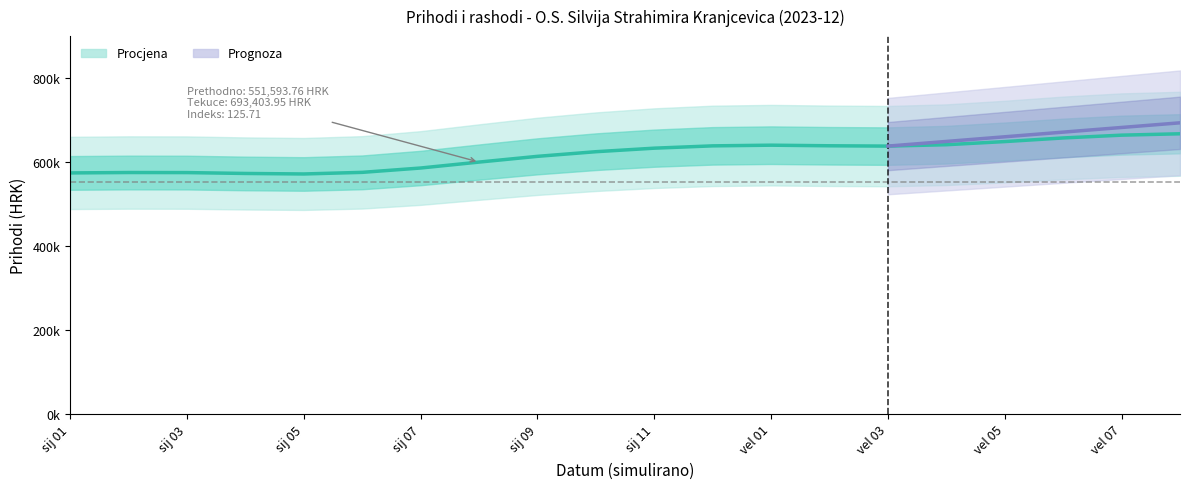

What is the average value?

616655.3